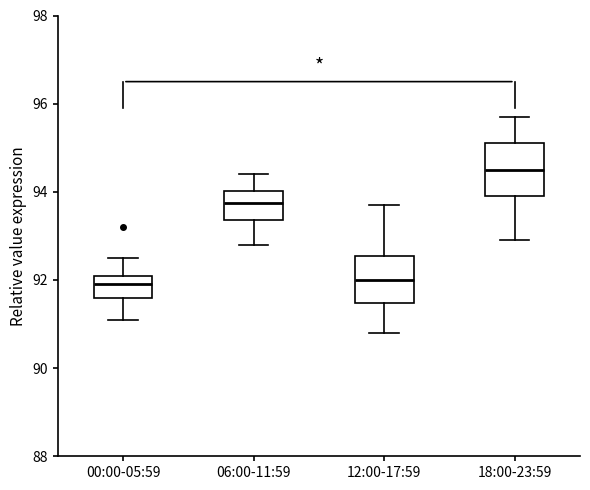

Reading left to right, read every box against the y-axis: the position of its median line, the range the box covers, and the ends of its whiskers. The values are not printed on the chart, so give them approximately, as read against the axis.

00:00-05:59: median 92.0, box 91.6 to 92.2, whiskers 91.2 to 92.6
06:00-11:59: median 93.8, box 93.4 to 94.0, whiskers 92.8 to 94.4
12:00-17:59: median 92.0, box 91.4 to 92.6, whiskers 90.8 to 93.8
18:00-23:59: median 94.6, box 94.0 to 95.2, whiskers 93.0 to 95.8